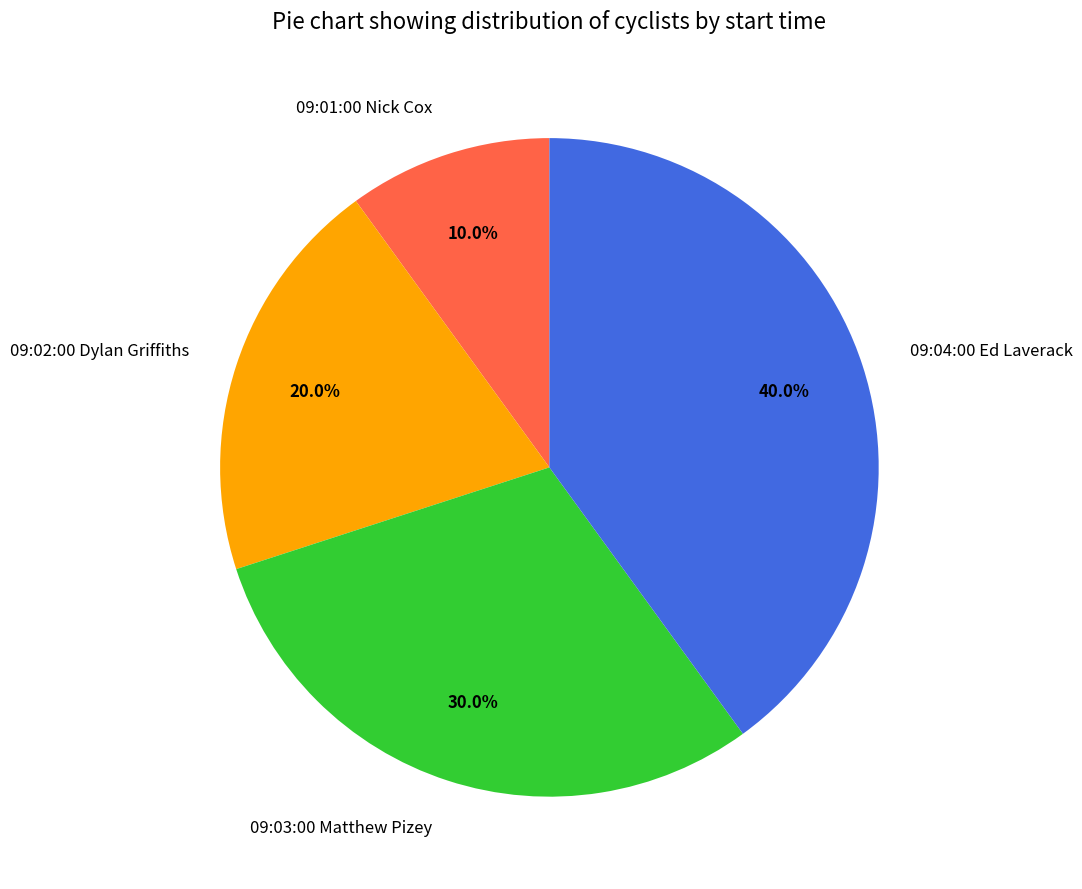

Which has a higher value, 09:03:00 Matthew Pizey or 09:01:00 Nick Cox?

09:03:00 Matthew Pizey